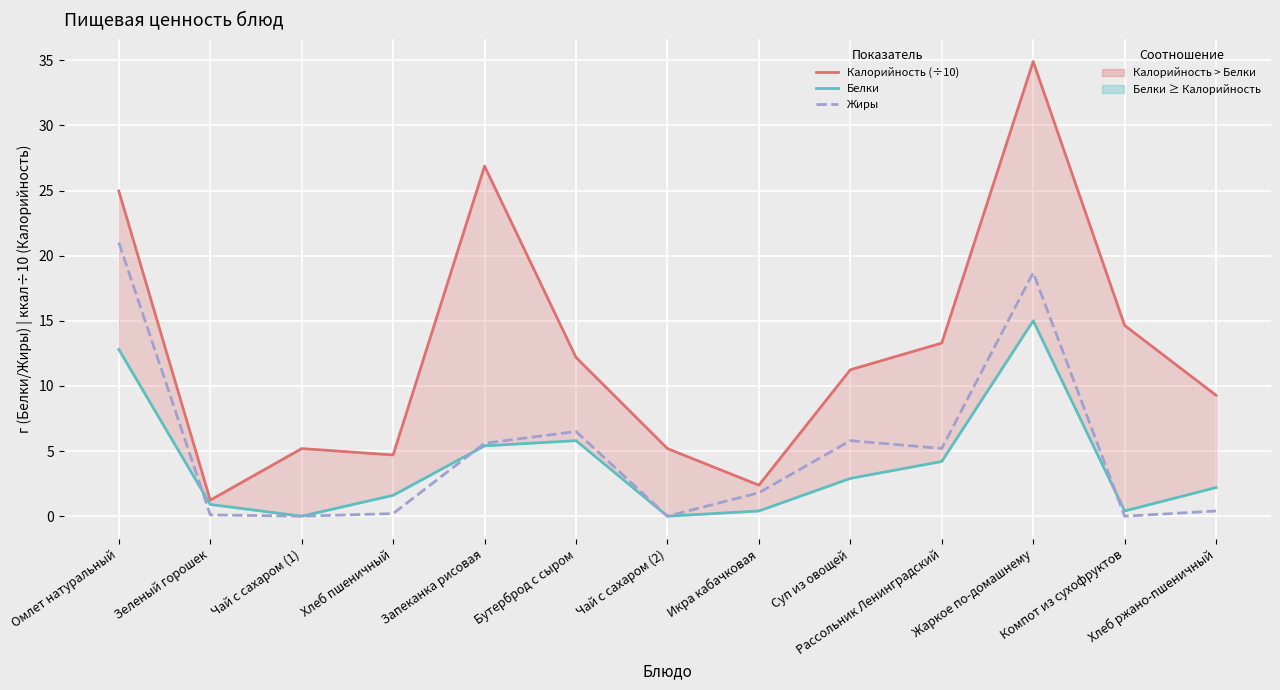

Which series changed the most between Запеканка рисовая and Икра кабачковая?

Калорийность (÷10)